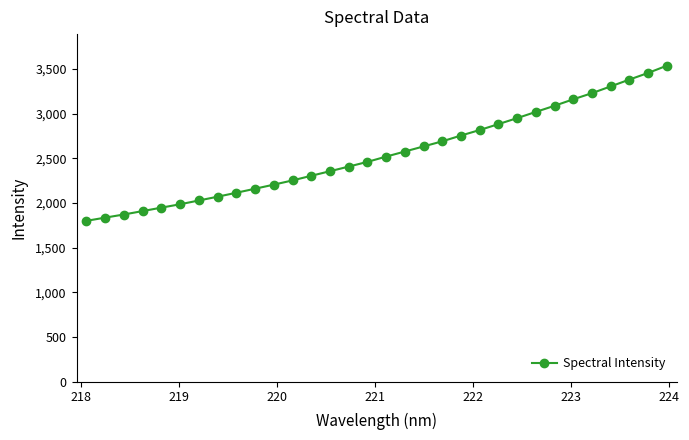

What is the minimum value shown in the chart?

1800.6